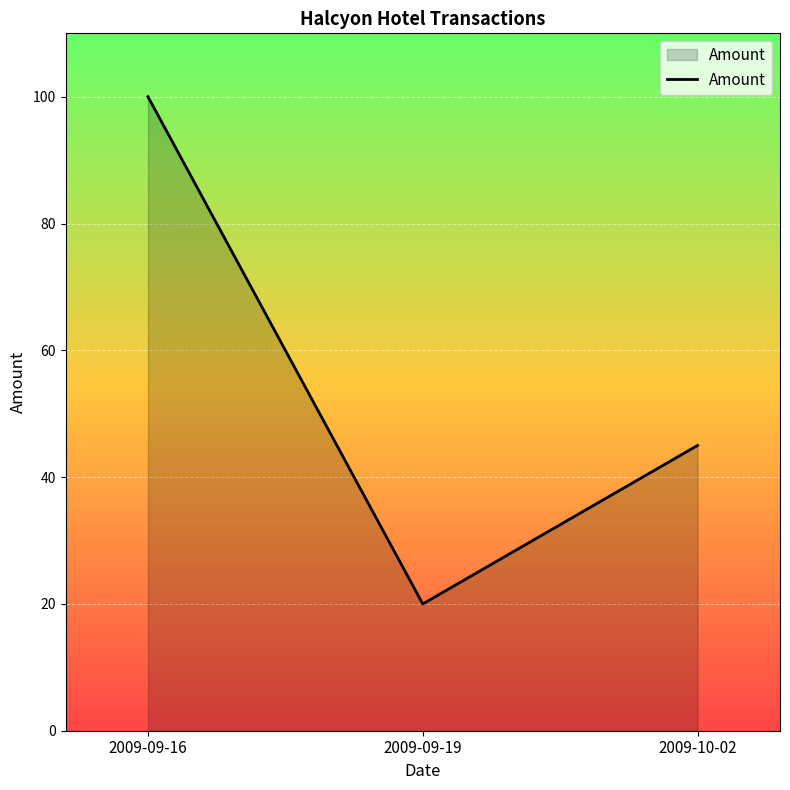

What is the smallest value displayed?

20